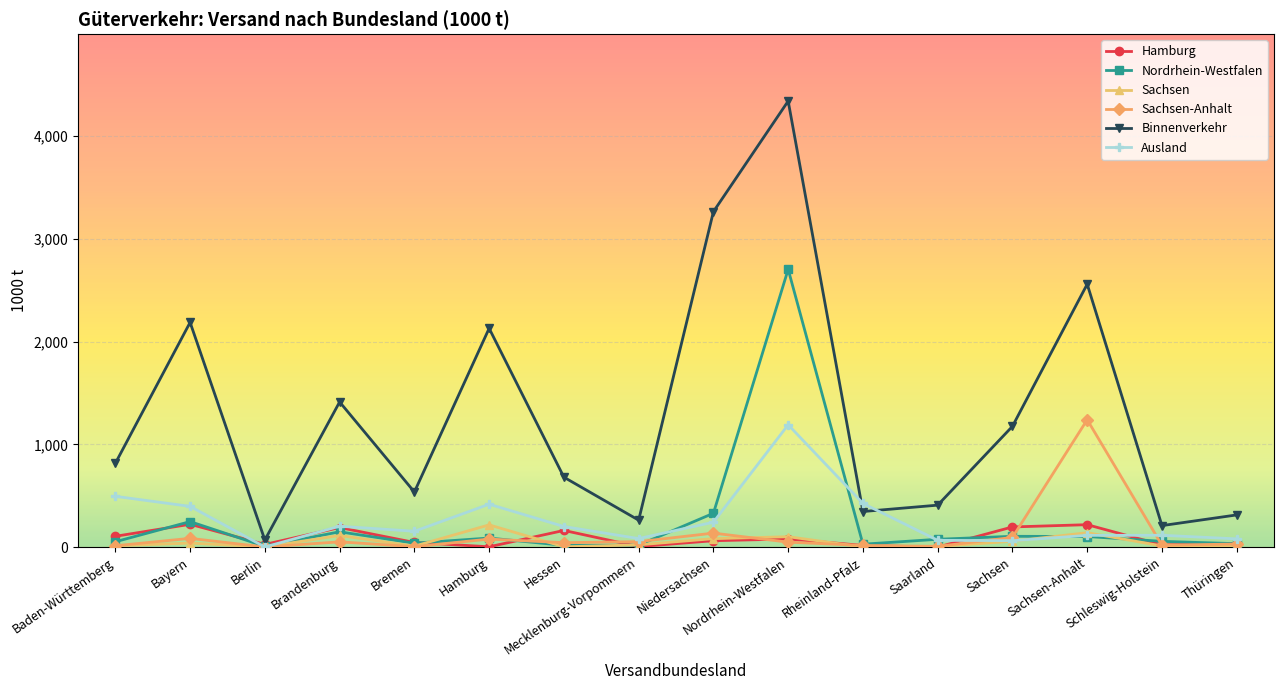

Which series has the largest total across all categories?

Binnenverkehr